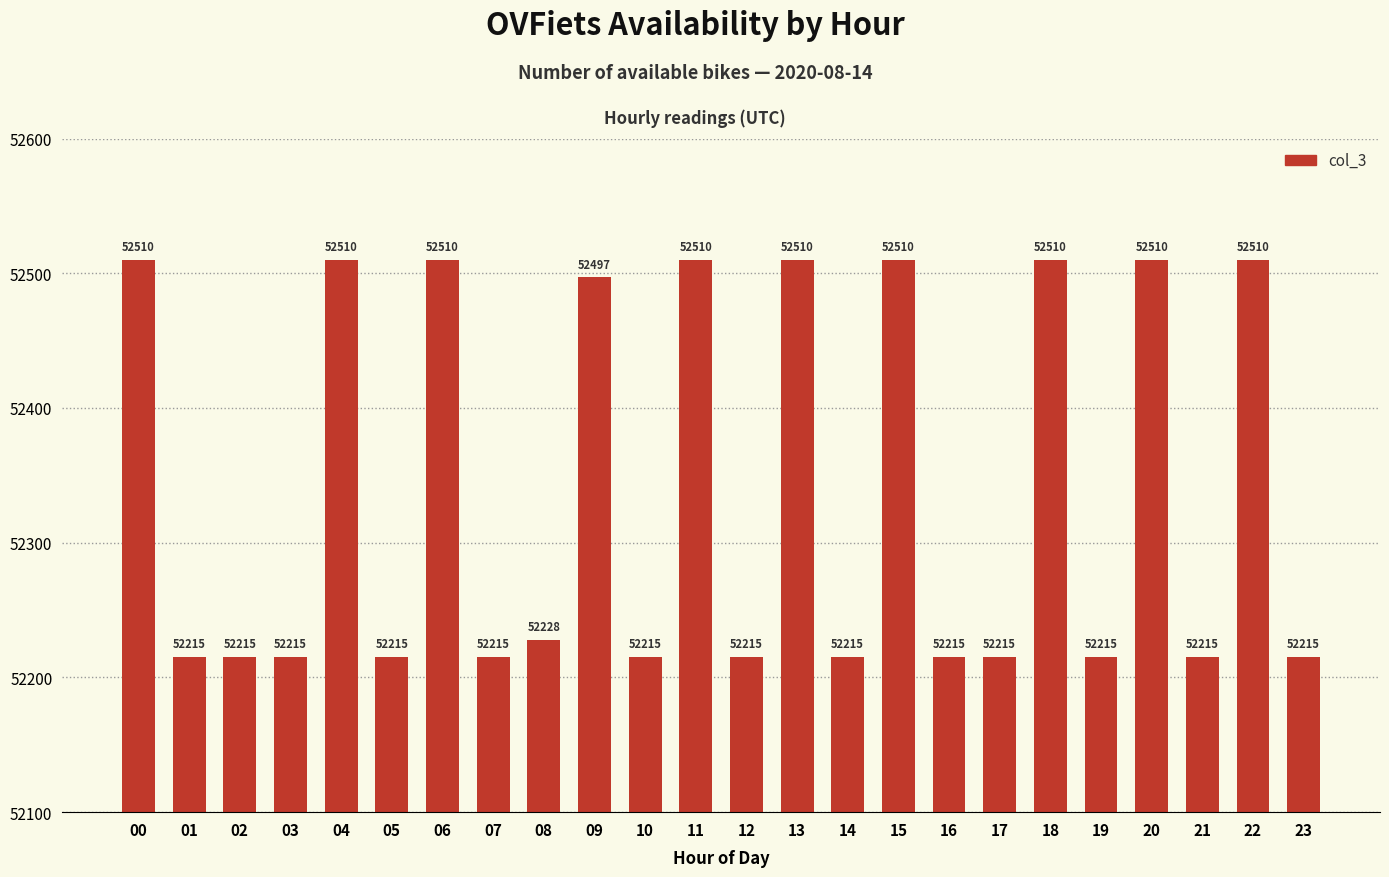

The value at 15 is 52510. True or false?

True